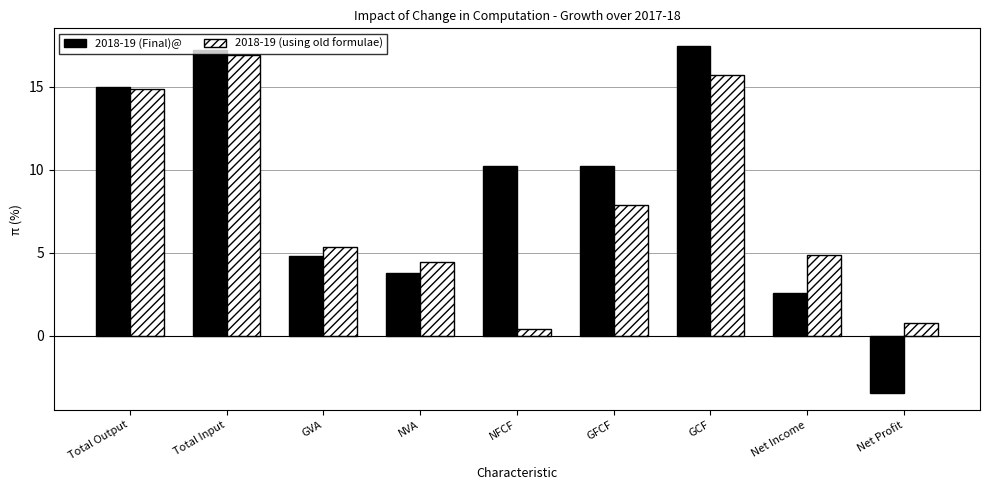

At how many categories does at least one series exceed 12?

3